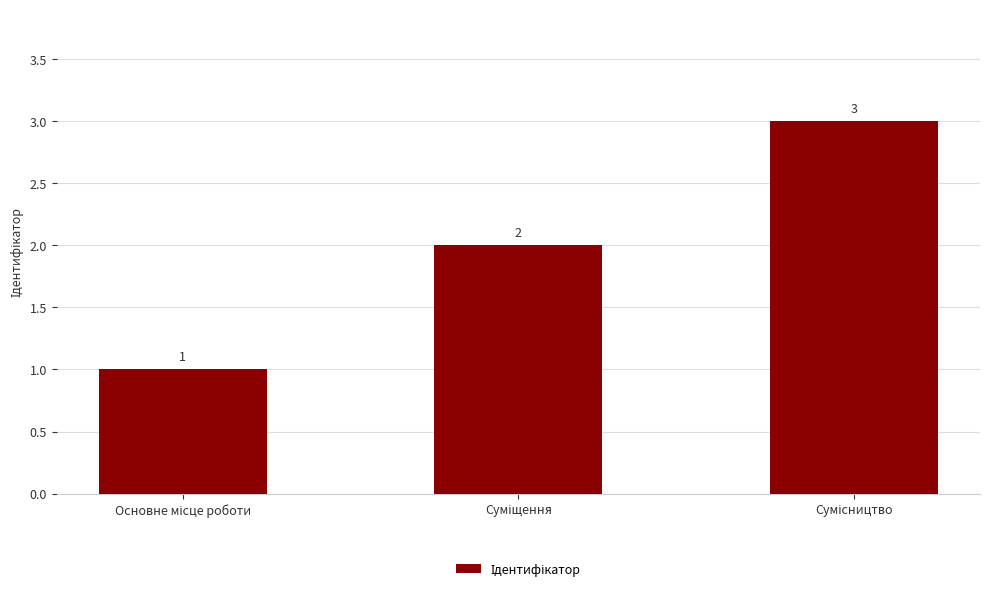

What is the sum of all values?

6